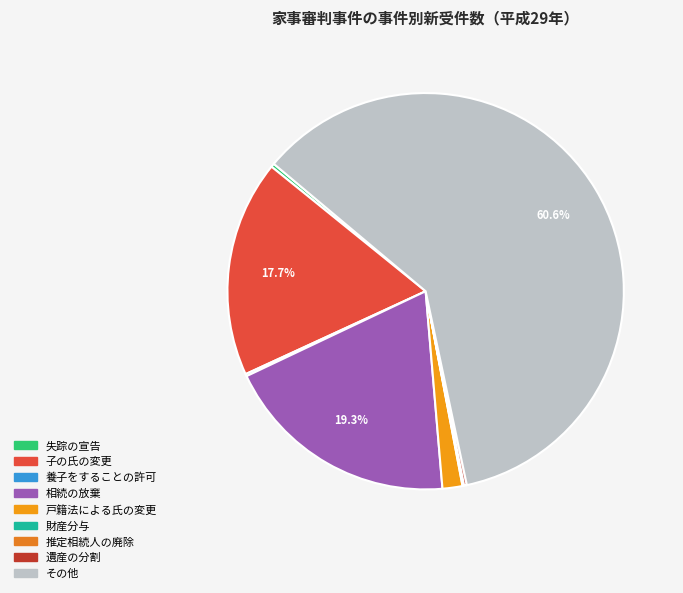

How many segments does this pie chart have?

9